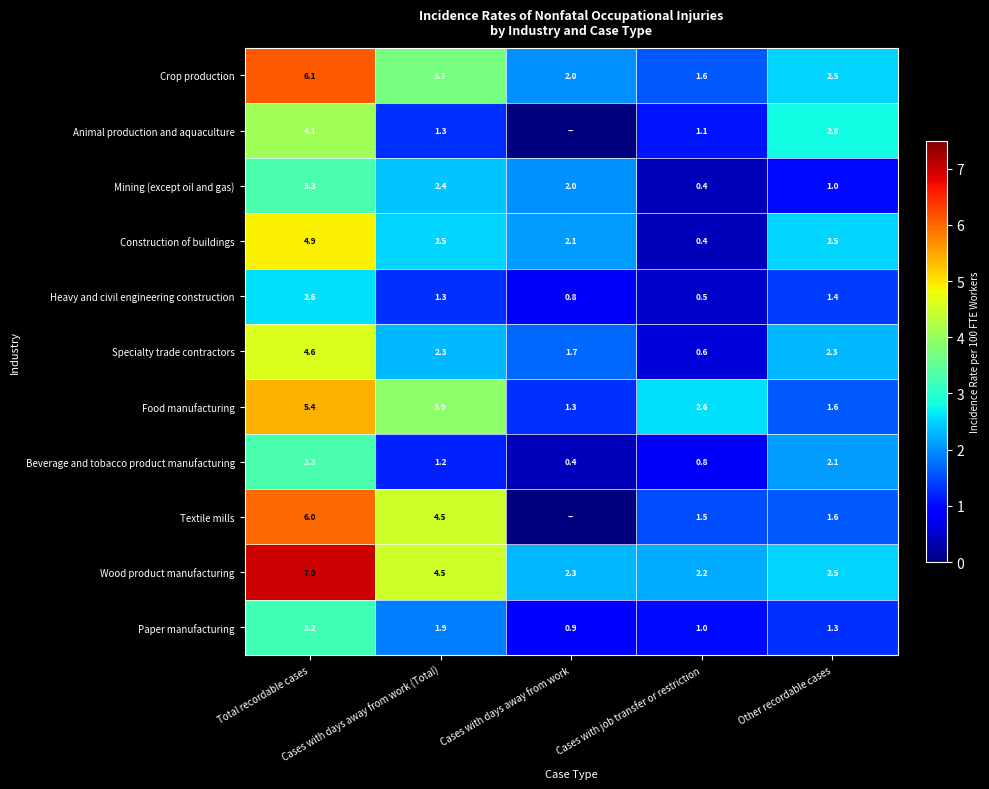

At which label is Construction of buildings closest to 2?

Cases with days away from work